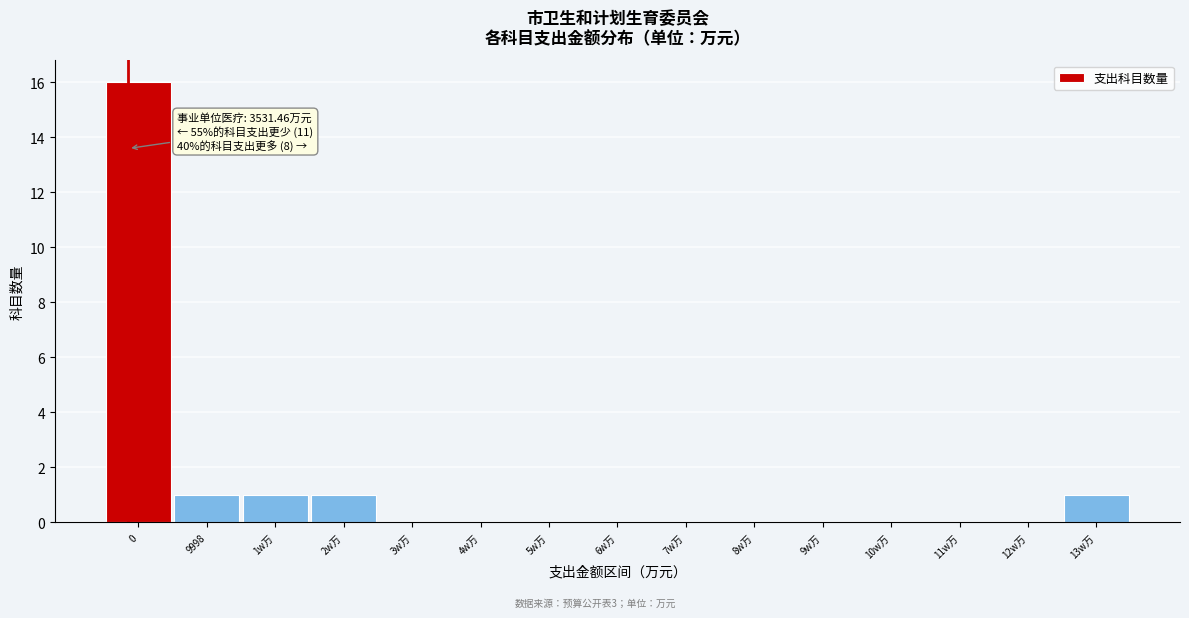

Reading left to right, what are all the values shown in this chart?

0=16	9998=1	1w万=1	2w万=1	3w万=0	4w万=0	5w万=0	6w万=0	7w万=0	8w万=0	9w万=0	10w万=0	11w万=0	12w万=0	13w万=1